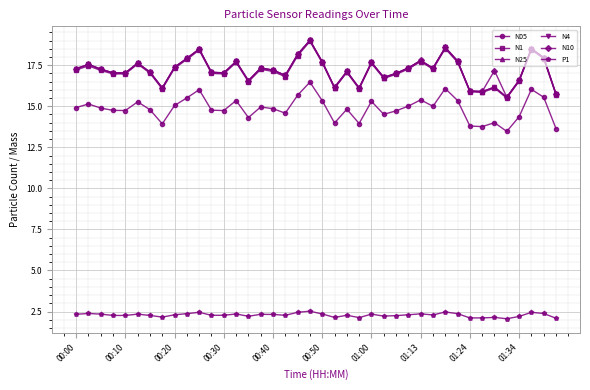

Count the number of data series in this chart.

6